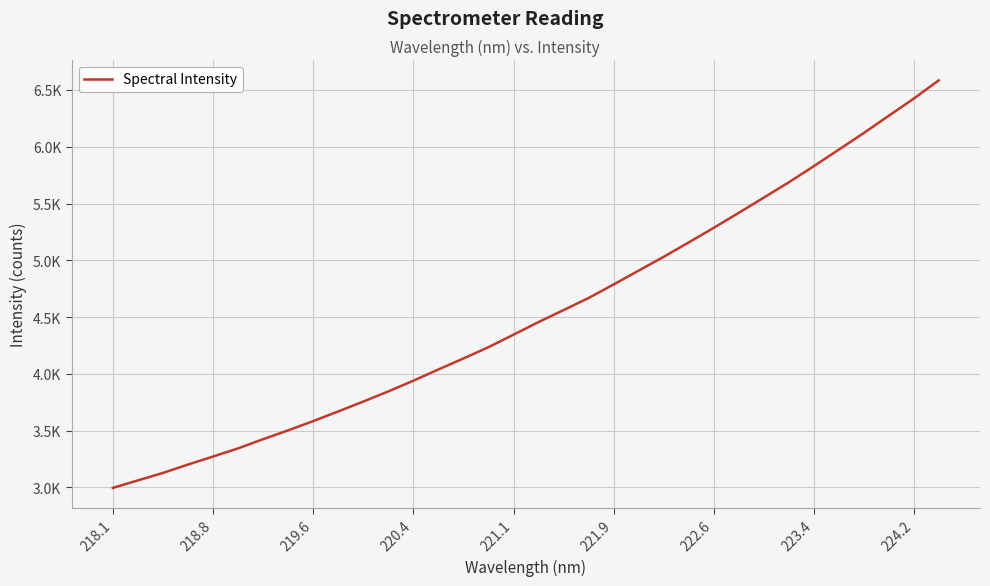

Does the chart have visible grid lines?

Yes